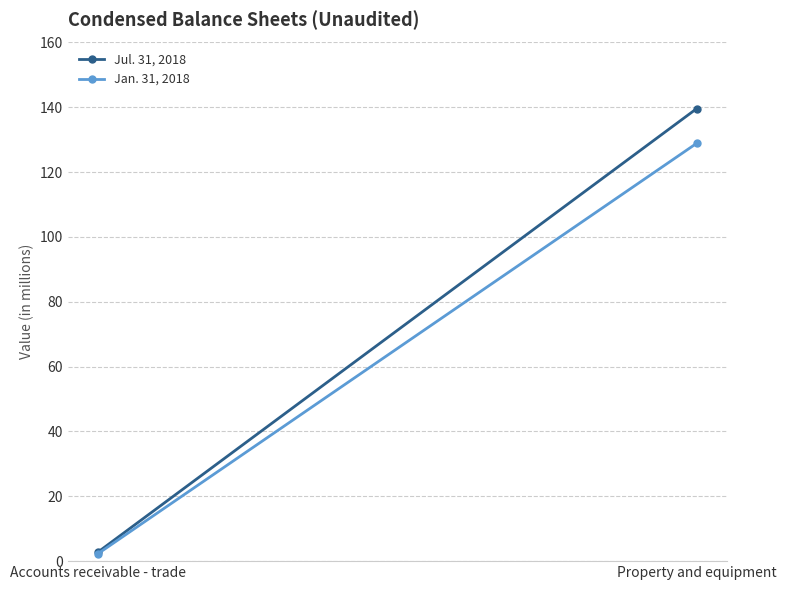

At which category is the sum across all series the highest?

Property and equipment